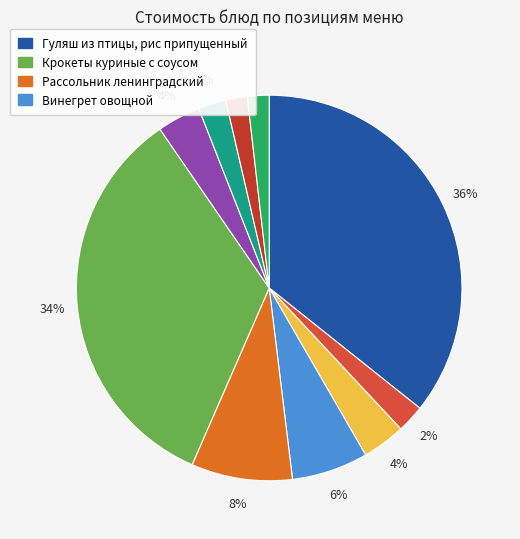

How many segments does this pie chart have?

10